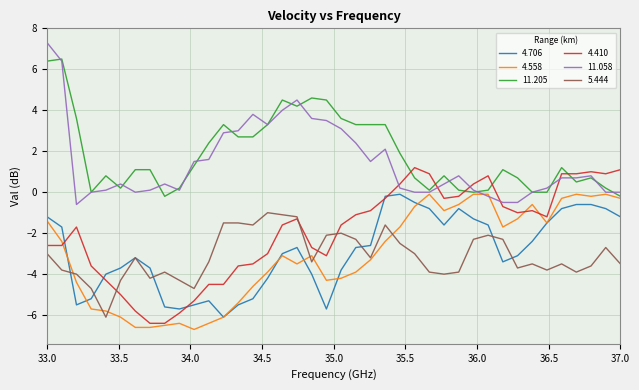

What are all the series names shown in the legend?

4.706, 4.558, 11.205, 4.410, 11.058, 5.444